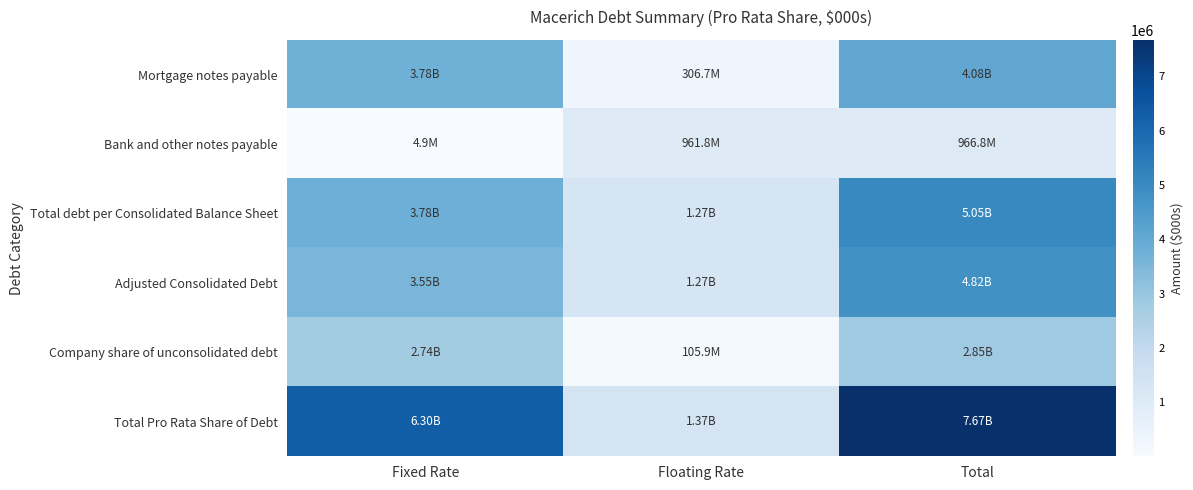

Reading left to right, what are all the values shown in this chart?

Mortgage notes payable: Fixed Rate=3777010	Floating Rate=306664	Total=4083674
Bank and other notes payable: Fixed Rate=4933	Floating Rate=961824	Total=966757
Total debt per Consolidated Balance Sheet: Fixed Rate=3781943	Floating Rate=1268488	Total=5050431
Adjusted Consolidated Debt: Fixed Rate=3552304	Floating Rate=1268488	Total=4820792
Company share of unconsolidated debt: Fixed Rate=2743409	Floating Rate=105910	Total=2849319
Total Pro Rata Share of Debt: Fixed Rate=6295713	Floating Rate=1374398	Total=7670111